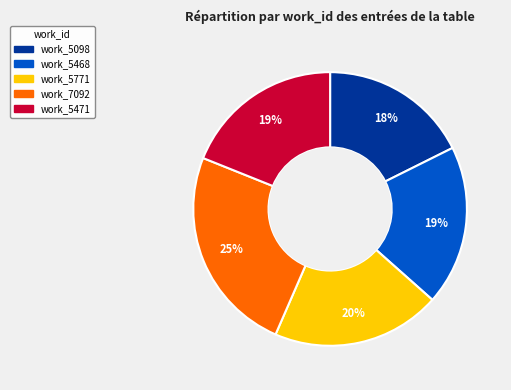

What is the smallest slice in the pie chart?

work_5098